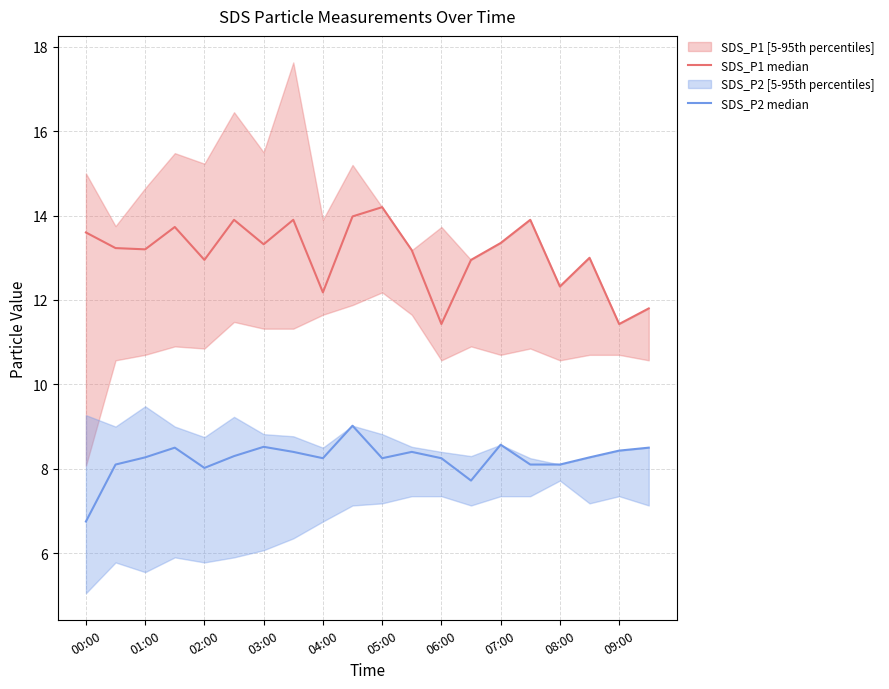

List the series in order of their peak value, highest first.

SDS_P1 median, SDS_P2 median